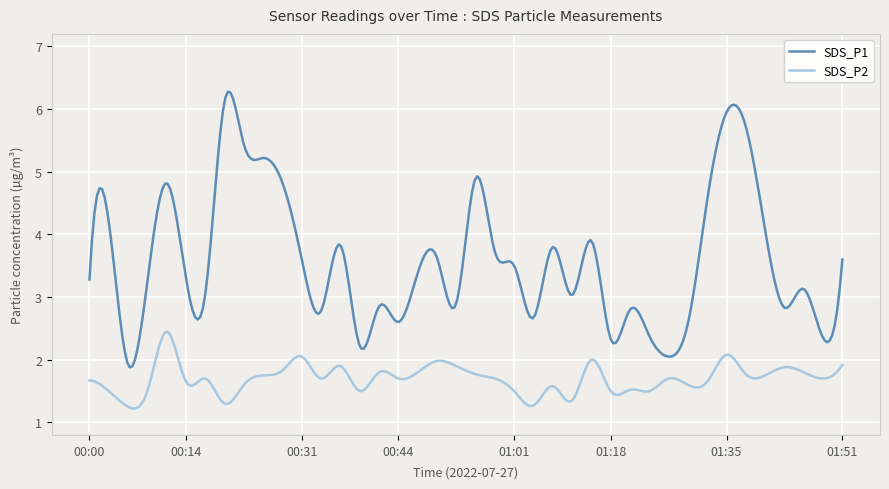

What is the difference between the maximum and minimum values in the SDS_P1 series?

4.4